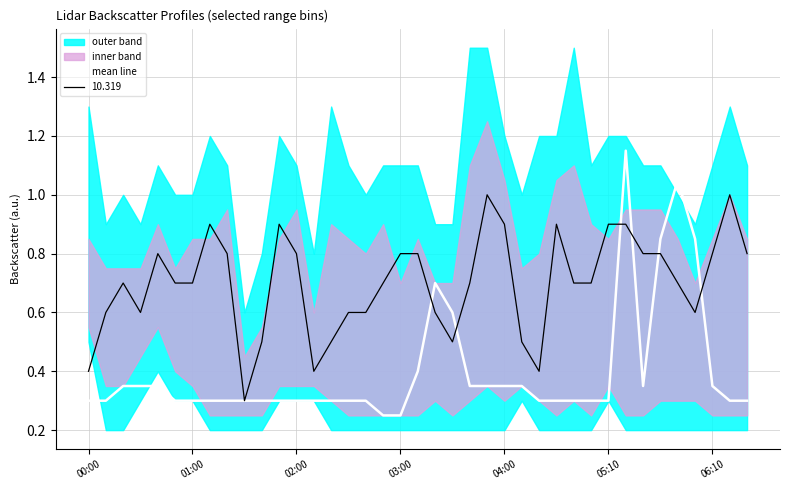

Is it true that 10.319 equals 0.4 at 00:00?

True